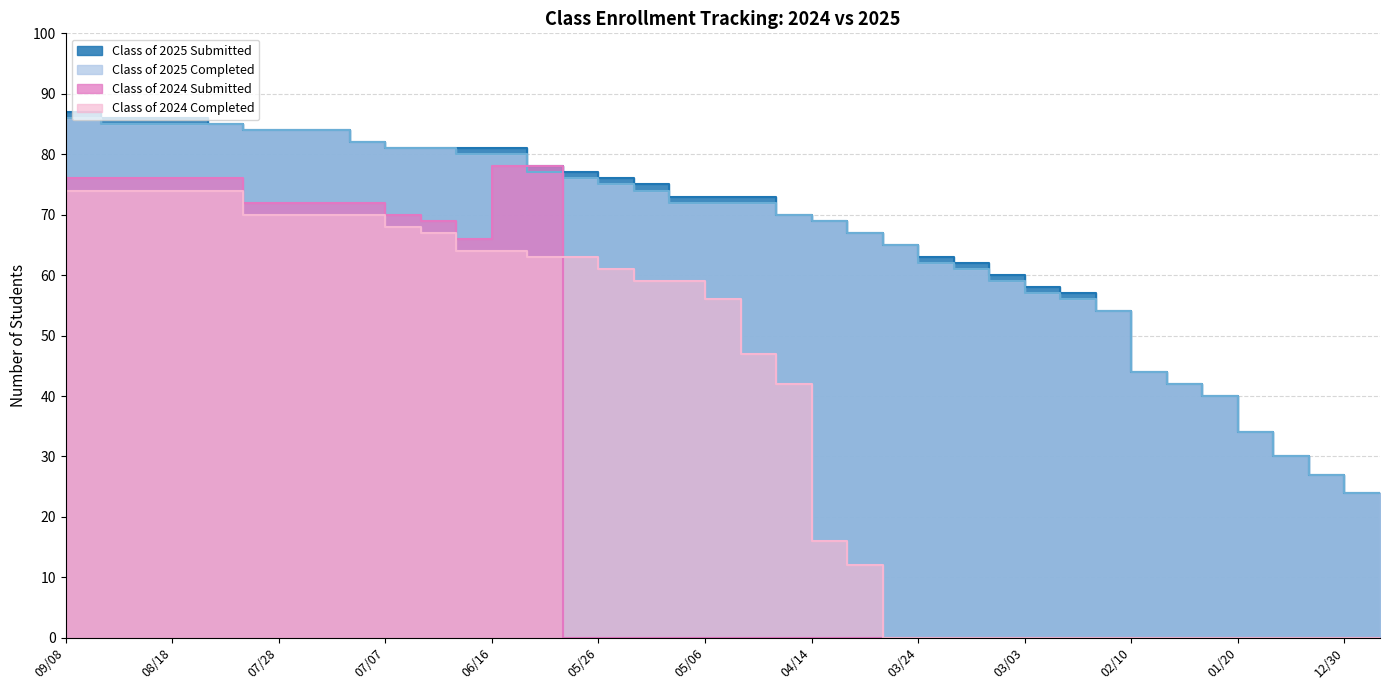

What is the difference between the highest and lowest values at 04/14?

70